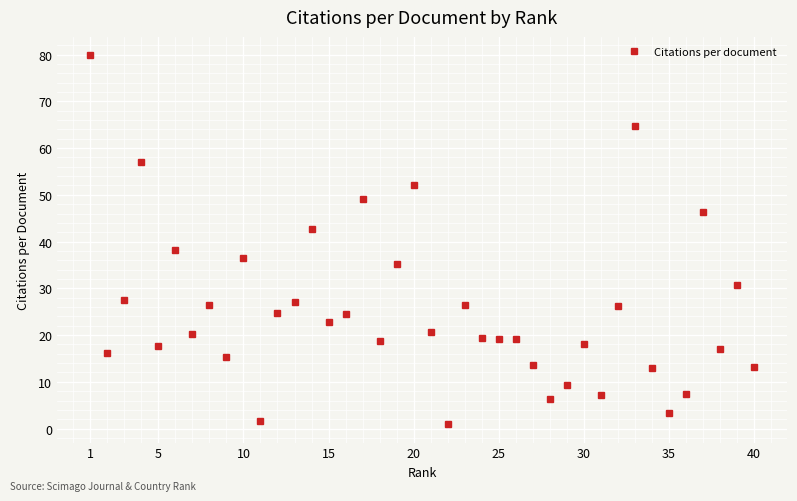

How many points are lower than both their immediate neighbors (excluding endpoints)?

13